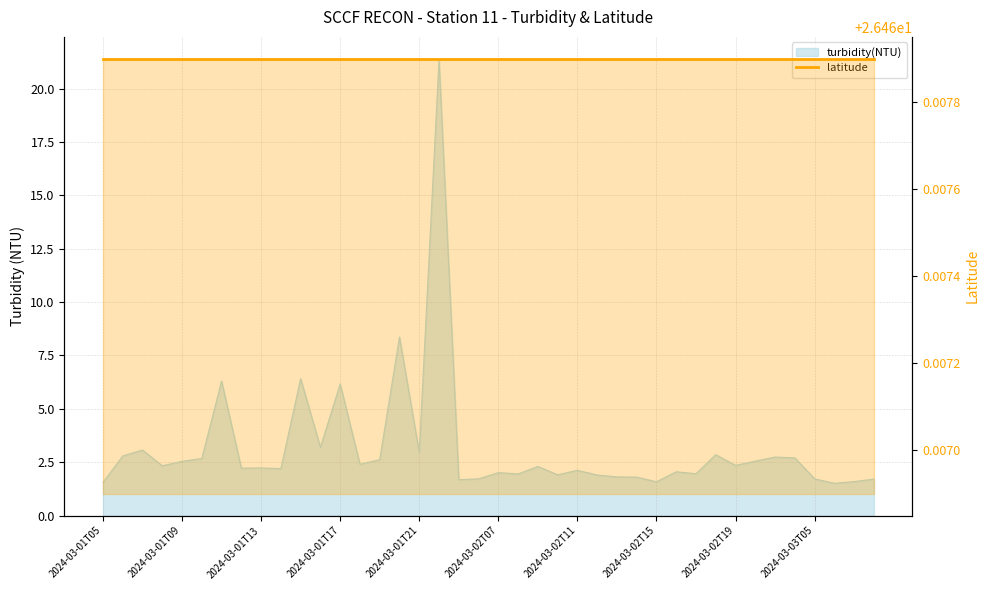

Rank the categories by value from highest to lowest.

2024-03-01T22, 2024-03-01T20, 2024-03-01T15, 2024-03-01T11, 2024-03-01T17, 2024-03-01T16, 2024-03-01T07, 2024-03-01T21, 2024-03-02T18, 2024-03-01T06, 2024-03-02T21, 2024-03-02T22, 2024-03-01T10, 2024-03-01T19, 2024-03-02T20, 2024-03-01T09, 2024-03-01T18, 2024-03-02T19, 2024-03-01T08, 2024-03-02T09, 2024-03-01T13, 2024-03-01T12, 2024-03-01T14, 2024-03-02T11, 2024-03-02T16, 2024-03-02T07, 2024-03-02T17, 2024-03-02T08, 2024-03-02T10, 2024-03-02T12, 2024-03-02T13, 2024-03-02T14, 2024-03-02T06, 2024-03-03T05, 2024-03-03T08, 2024-03-02T05, 2024-03-03T07, 2024-03-02T15, 2024-03-01T05, 2024-03-03T06